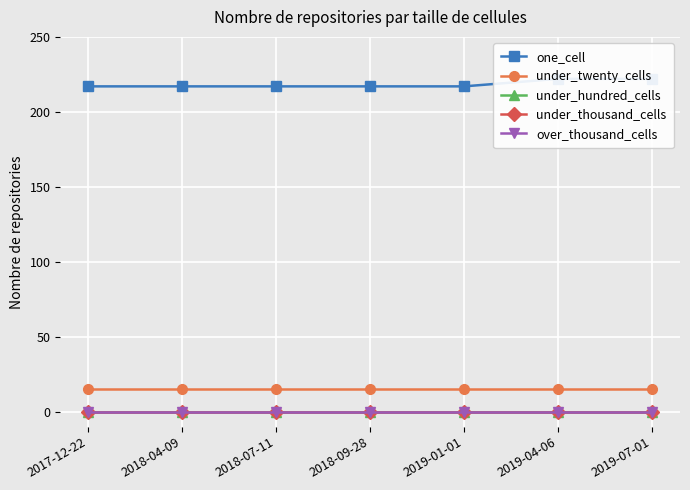

True or false: under_hundred_cells and one_cell cross at least once.

False